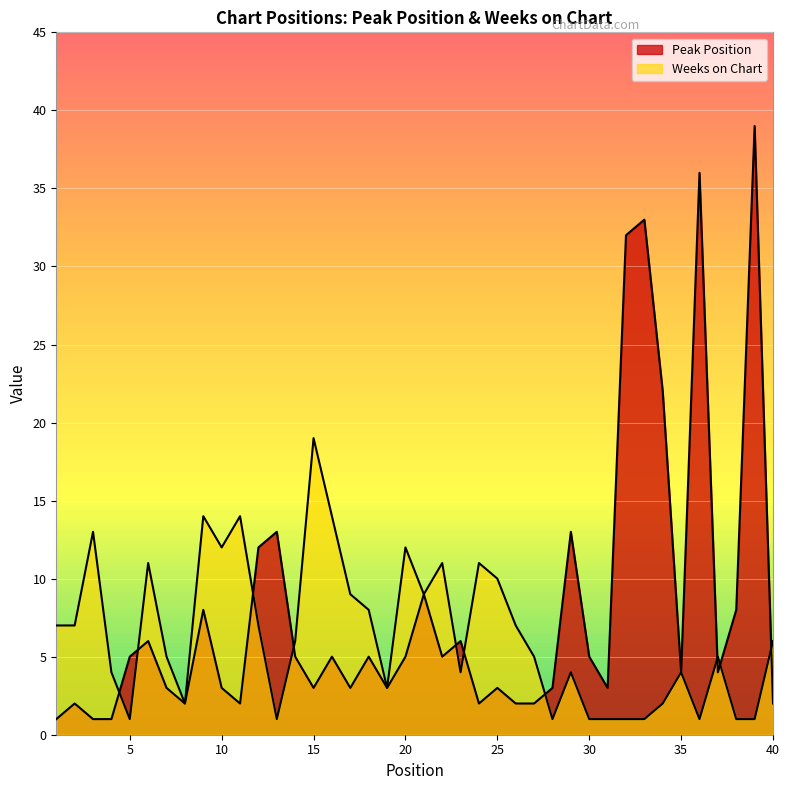

True or false: Weeks on Chart has a value of 0 at 38.

False